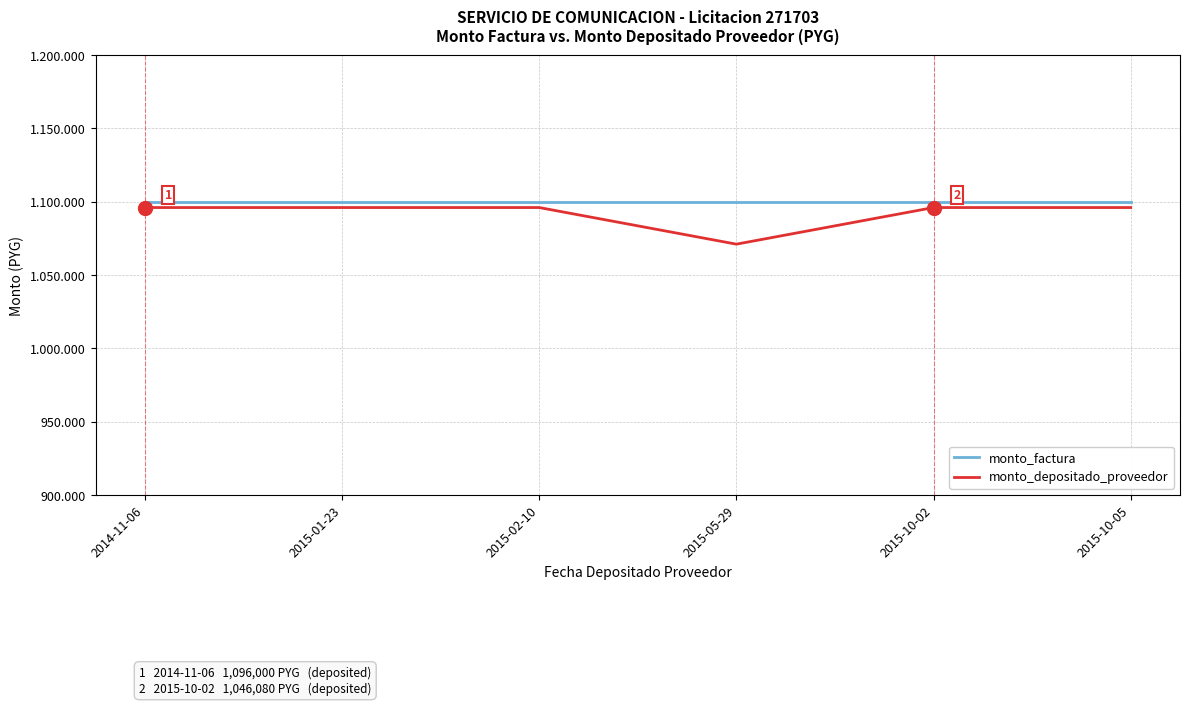

What are all the series names shown in the legend?

monto_factura, monto_depositado_proveedor